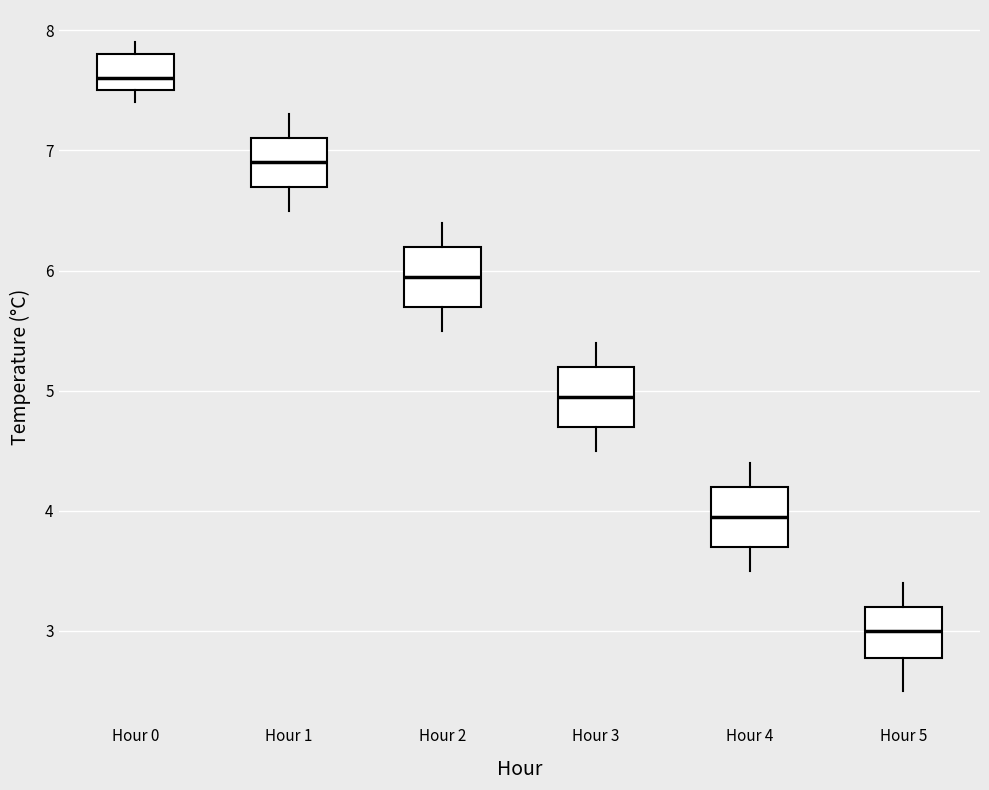

Reading left to right, read every box against the y-axis: the position of its median line, the range the box covers, and the ends of its whiskers. The values are not printed on the chart, so give them approximately, as read against the axis.

Hour 0: median 7.6, box 7.5 to 7.8, whiskers 7.4 to 7.9
Hour 1: median 6.9, box 6.7 to 7.1, whiskers 6.5 to 7.3
Hour 2: median 6.0, box 5.7 to 6.2, whiskers 5.5 to 6.4
Hour 3: median 5.0, box 4.7 to 5.2, whiskers 4.5 to 5.4
Hour 4: median 4.0, box 3.7 to 4.2, whiskers 3.5 to 4.4
Hour 5: median 3.0, box 2.8 to 3.2, whiskers 2.5 to 3.4